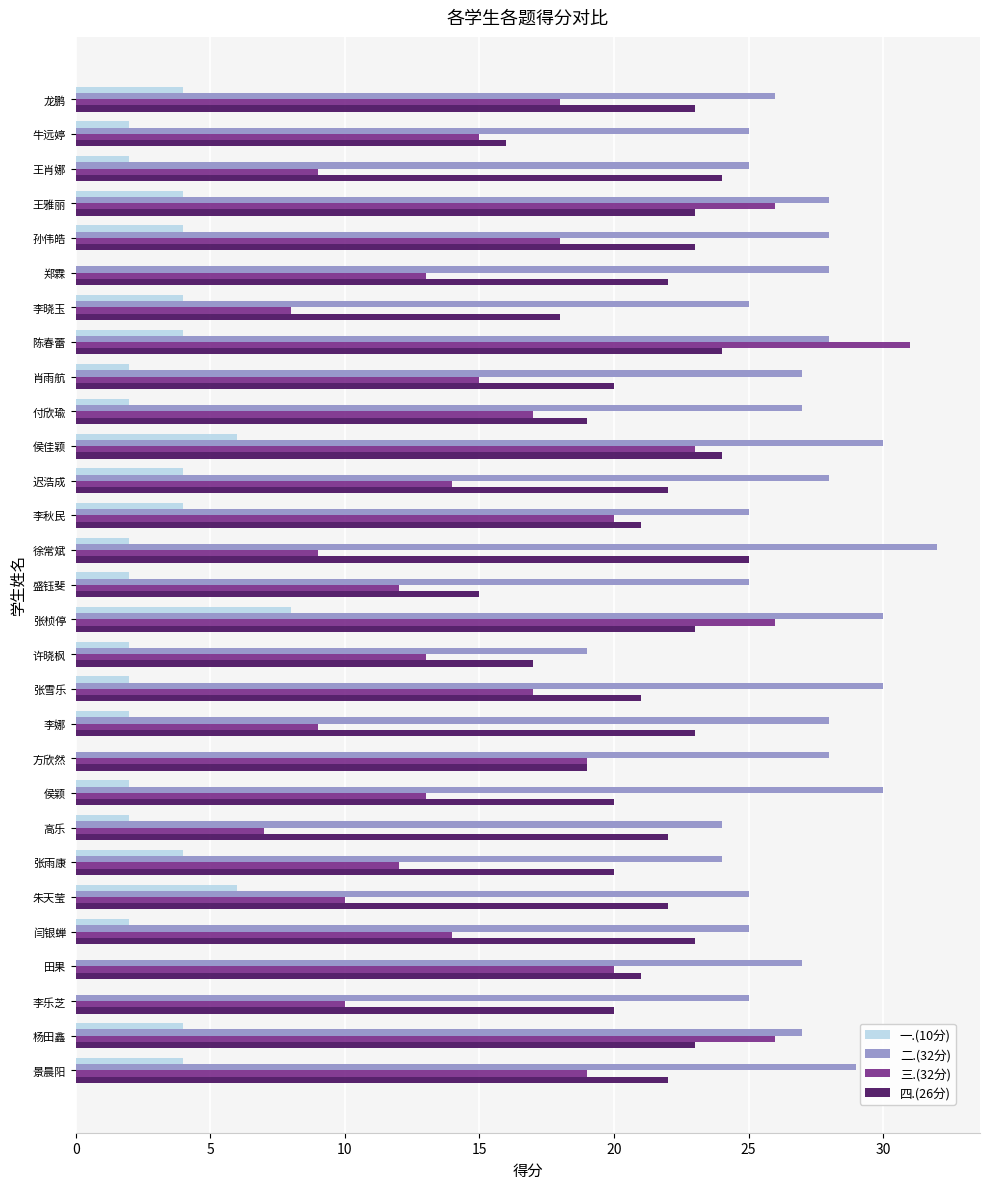

Which category has the highest value in the 二.(32分) series?

徐常斌